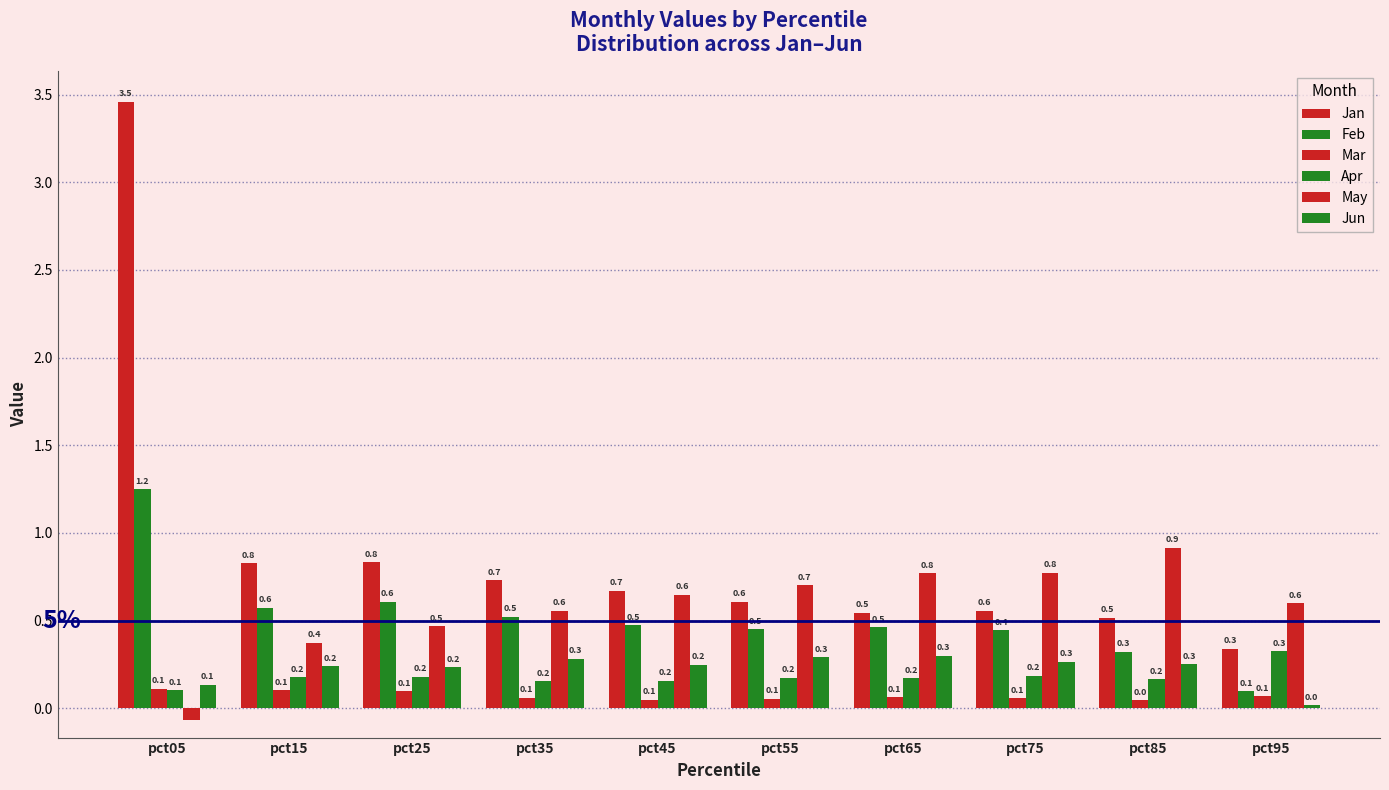

Read the May value at pct45.

0.6